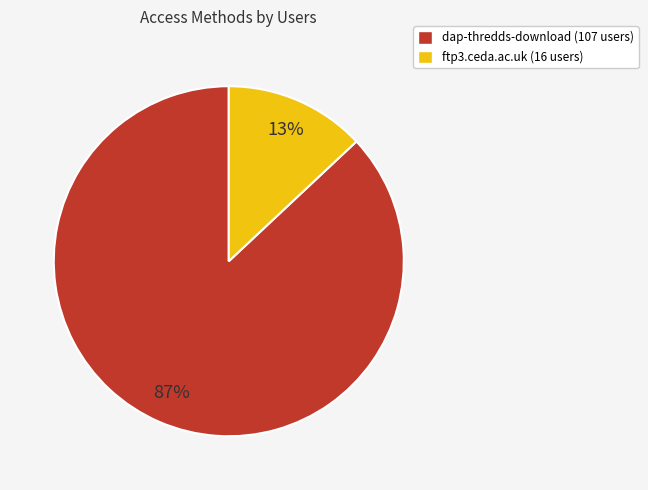

To the nearest percent, what percentage of the pie is ftp3.ceda.ac.uk?

13%